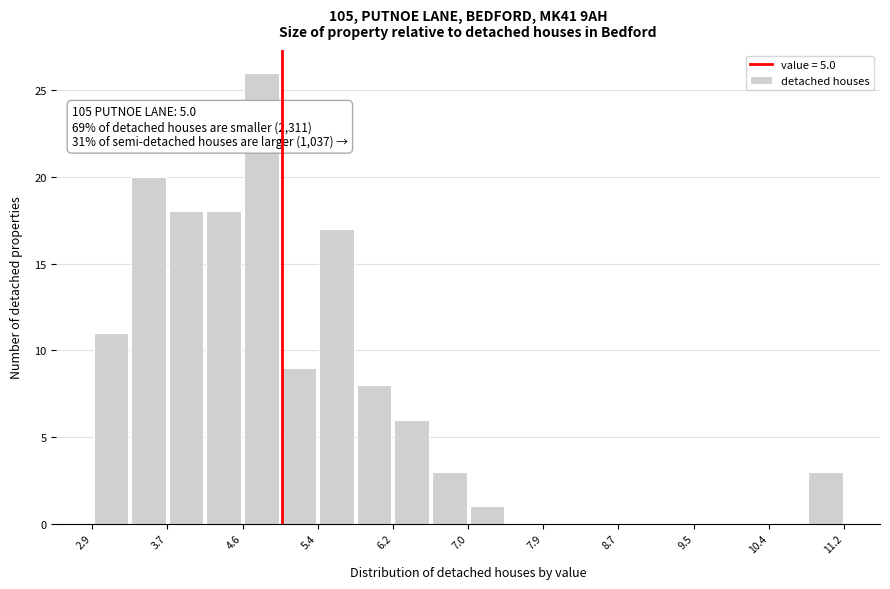

Which range on the x-axis has the tallest bar?

4.6 to 5.0